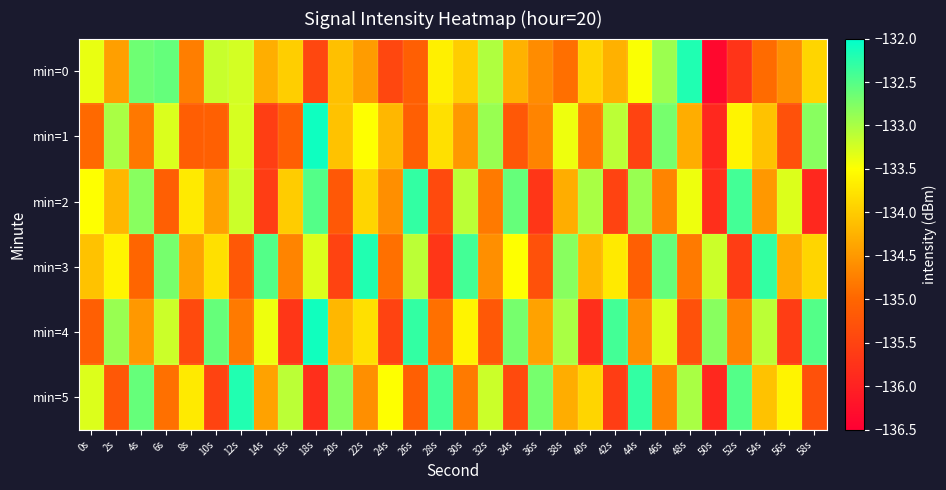

At how many categories does at least one series exceed -133?

24